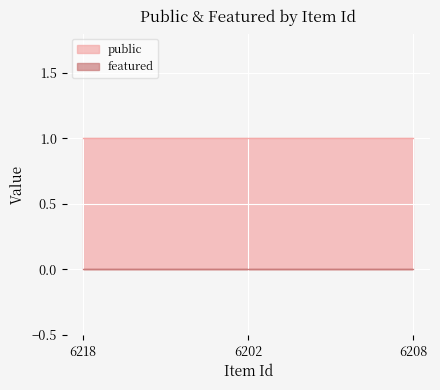

Reading left to right, extract all data points from this chart.

public: 1	1	1
featured: 0	0	0